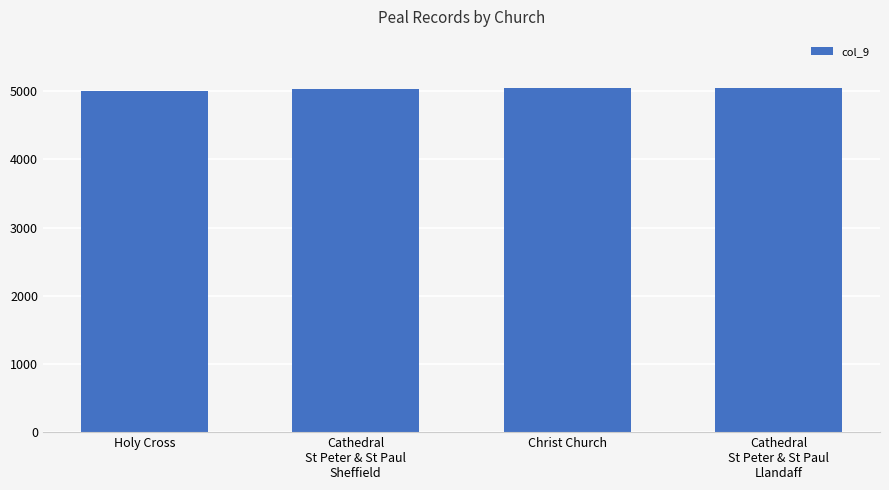

What is the ratio of the value at Cathedral
St Peter & St Paul
Sheffield to the value at Christ Church?

1.0